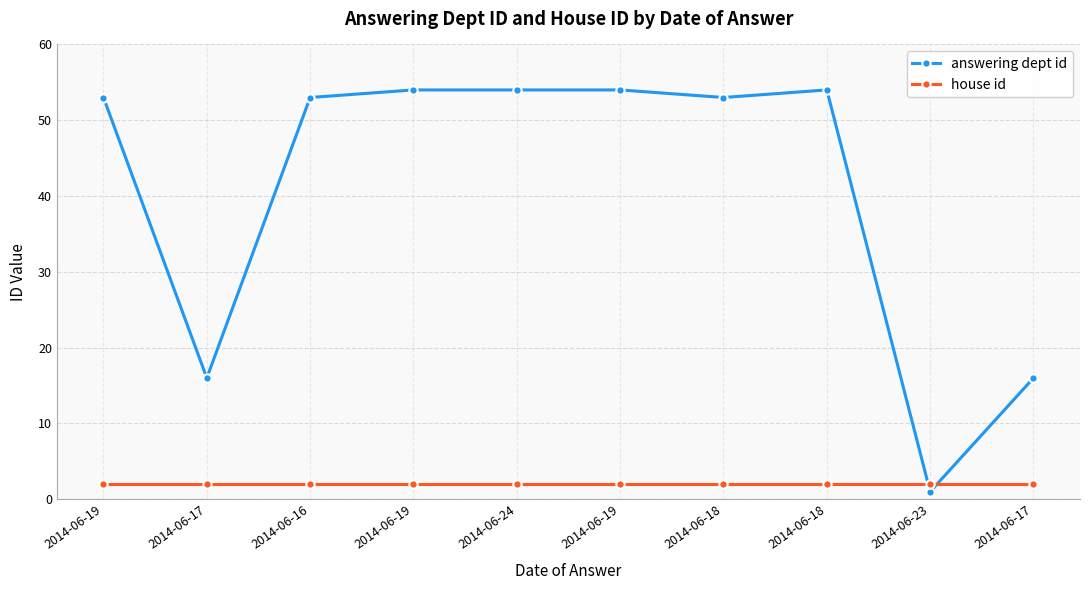

Does the chart display data point markers on the line(s)?

Yes